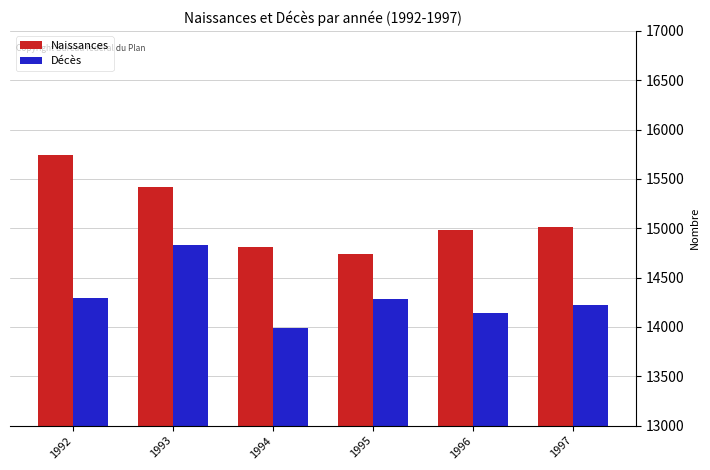

The Naissances series shows 15008 at 1997. True or false?

True